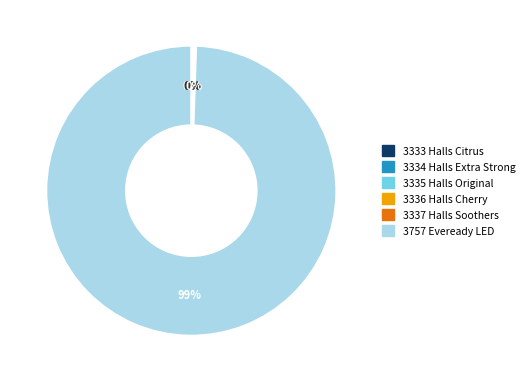

True or false: 3757 Eveready LED accounts for 89% of the total.

False